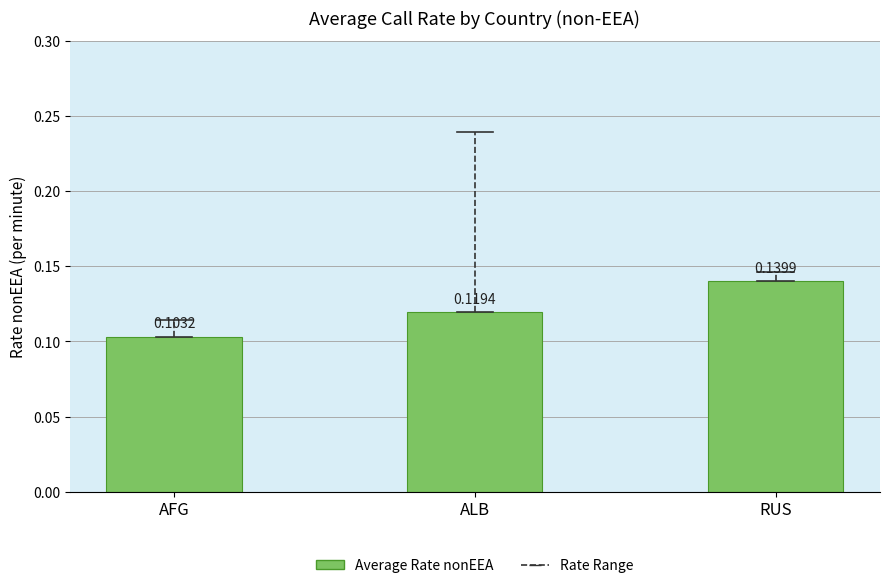

Rank the categories by value from highest to lowest.

RUS, ALB, AFG